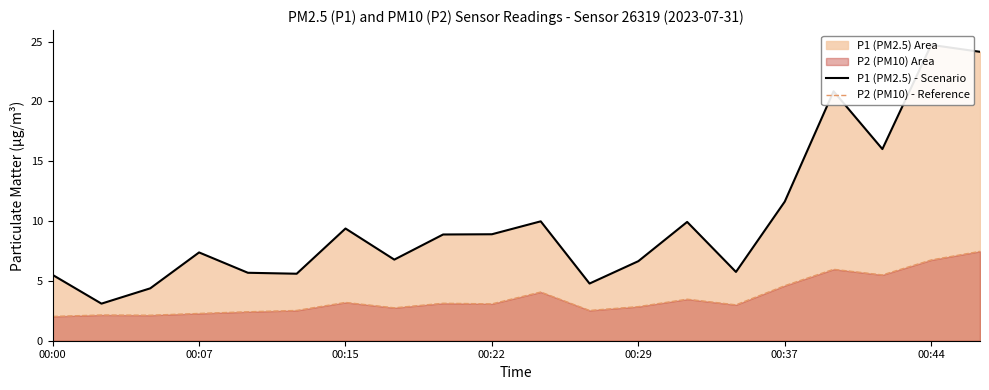

What is the smallest value displayed?

2.0